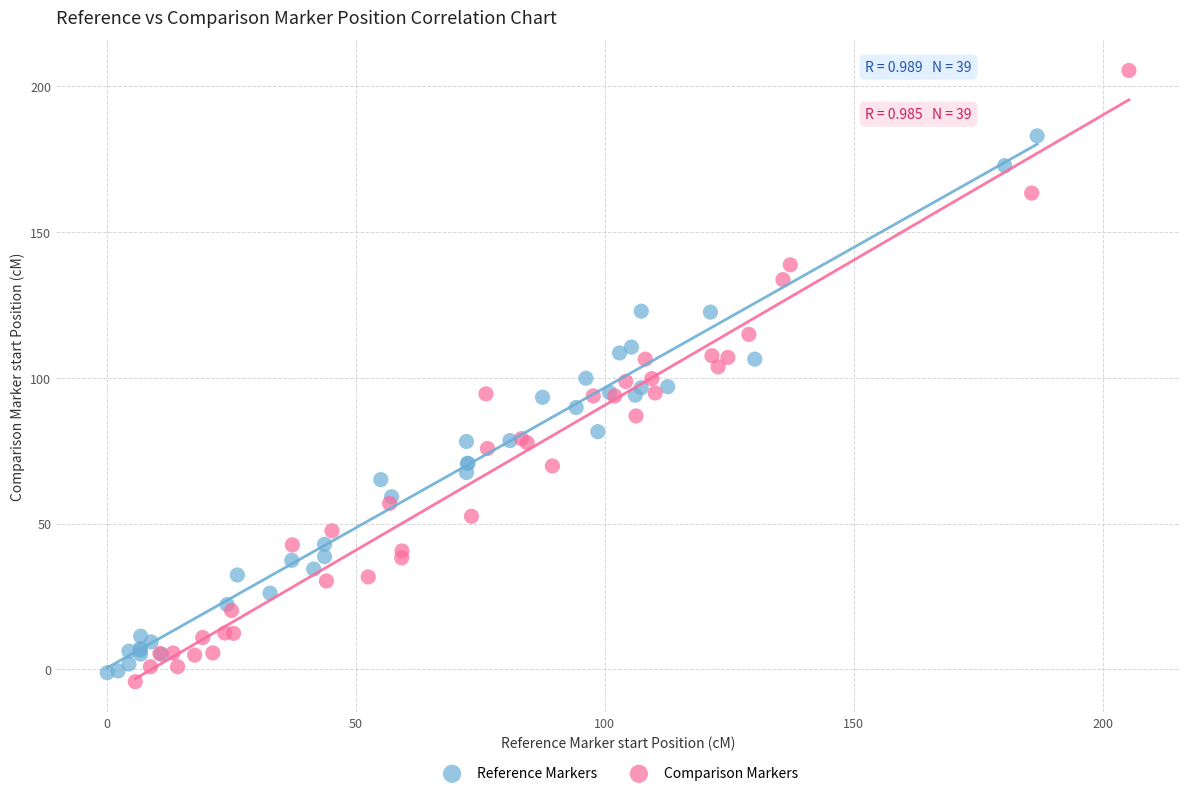

Which series contains the highest Y value?

Comparison Markers